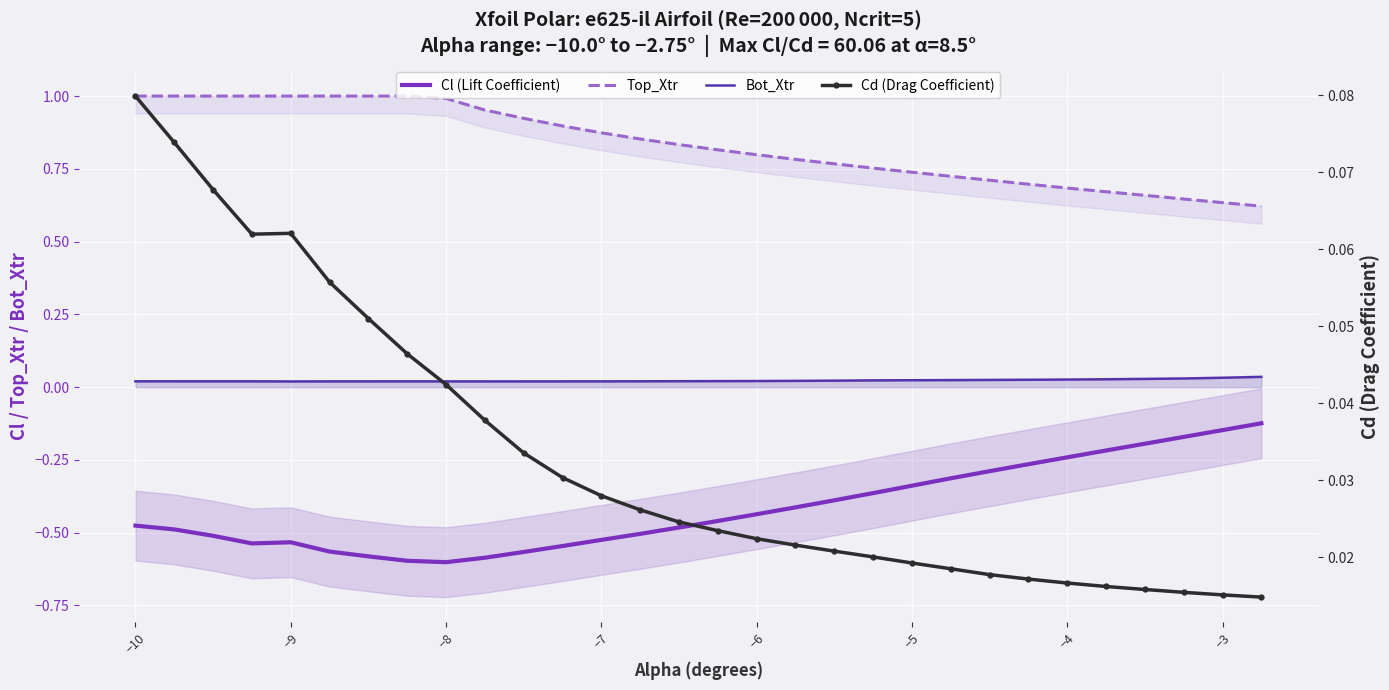

Is it true that Cl (Lift Coefficient) equals -0.3 at 14?

False